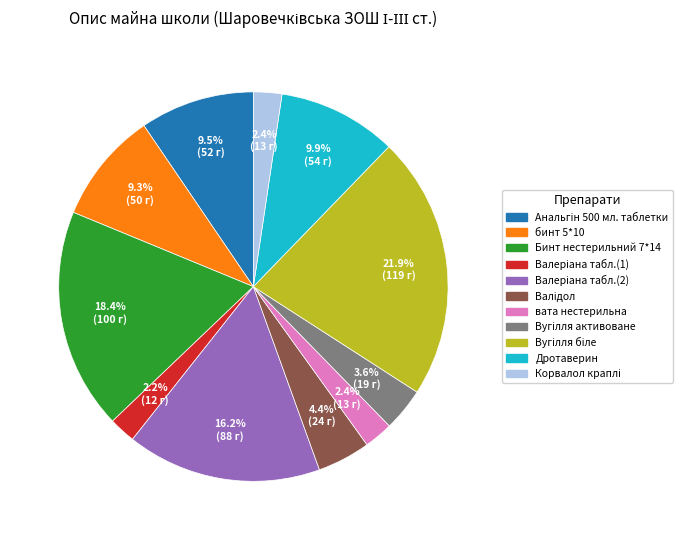

Is there any slice that represents more than half of the pie?

No